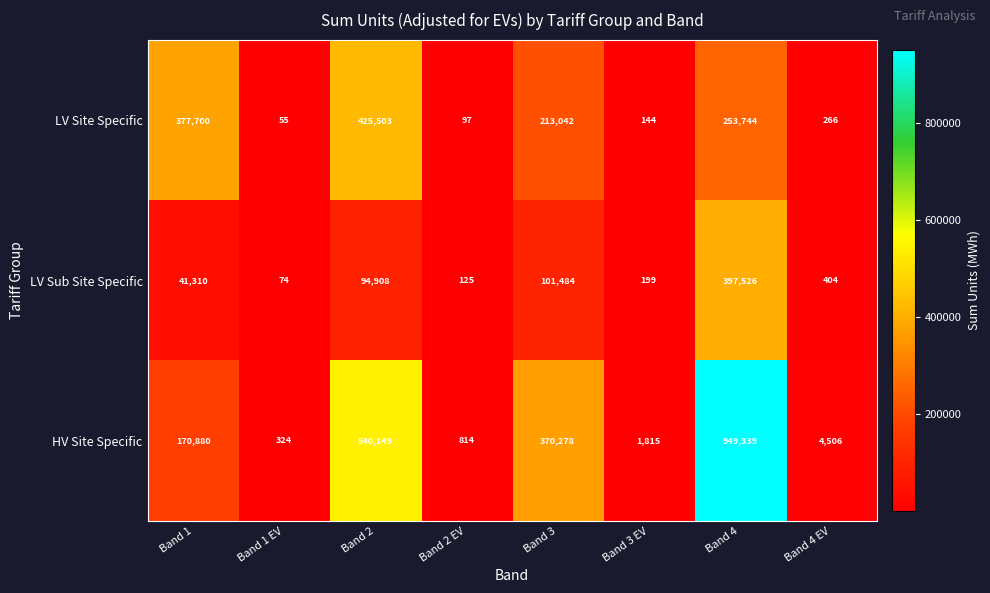

Reading left to right, list all the values displayed in this chart.

LV Site Specific: 377700	55	425503	97	213042	144	253744	266
LV Sub Site Specific: 41310	74	94908	125	101484	199	397526	404
HV Site Specific: 170880	324	540149	814	370278	1815	949339	4506